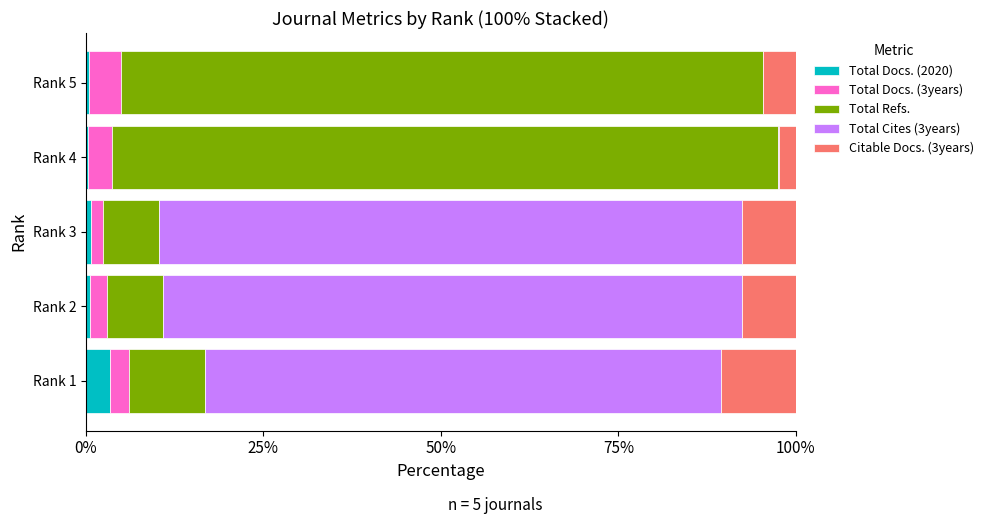

Is it true that Total Docs. (2020) equals 0.4 at Rank 5?

True